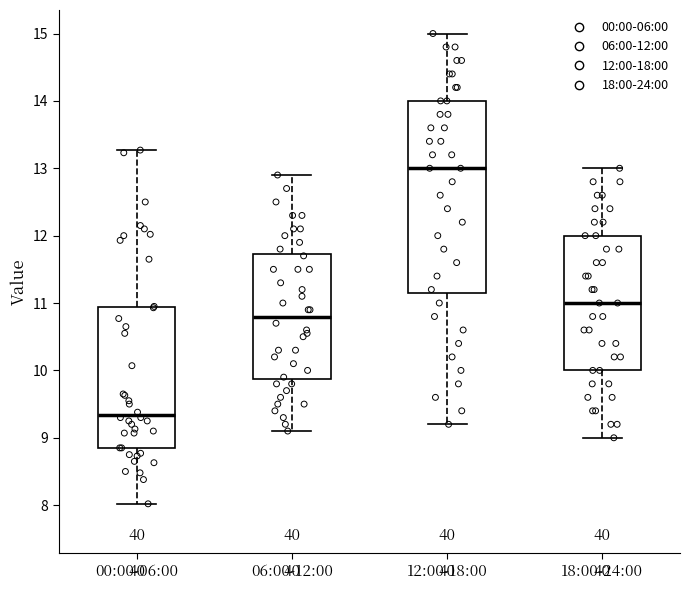

Where is the upper edge of the box for 00:00-06:00 on the y-axis? The values are not printed on the chart, so give them approximately, as read against the axis.

10.9